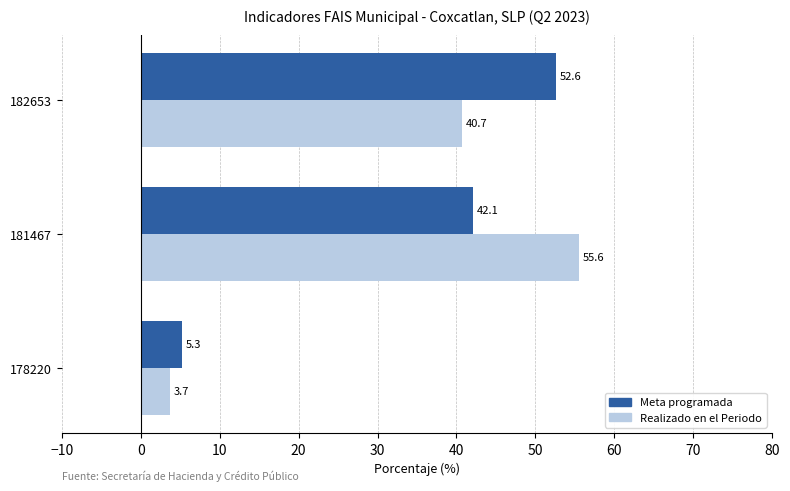

Rank the categories by Realizado en el Periodo value from highest to lowest.

181467, 182653, 178220